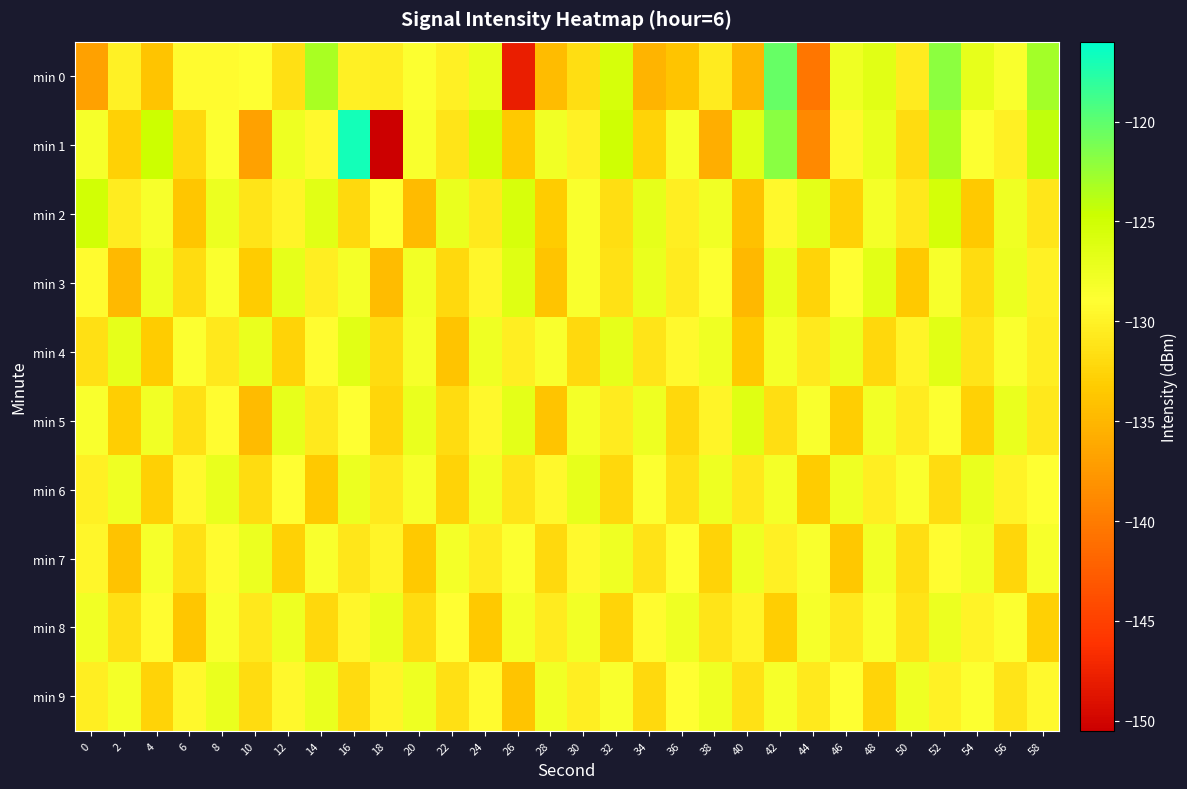

What is the total value across all series at 44?

-1318.3